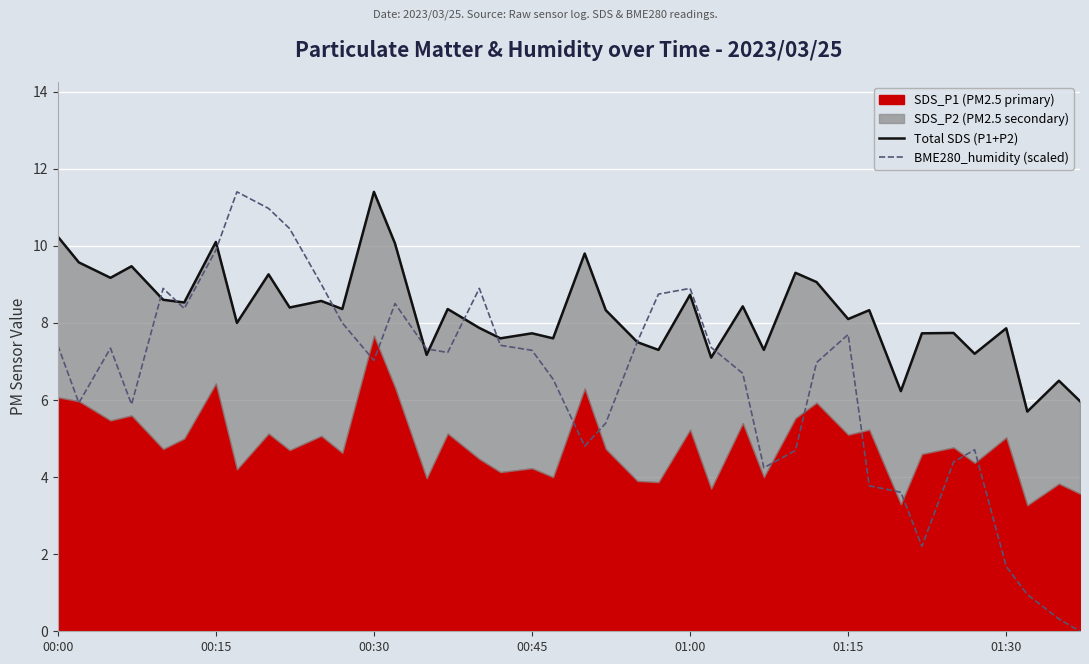

At how many categories does at least one series exceed 4?

40